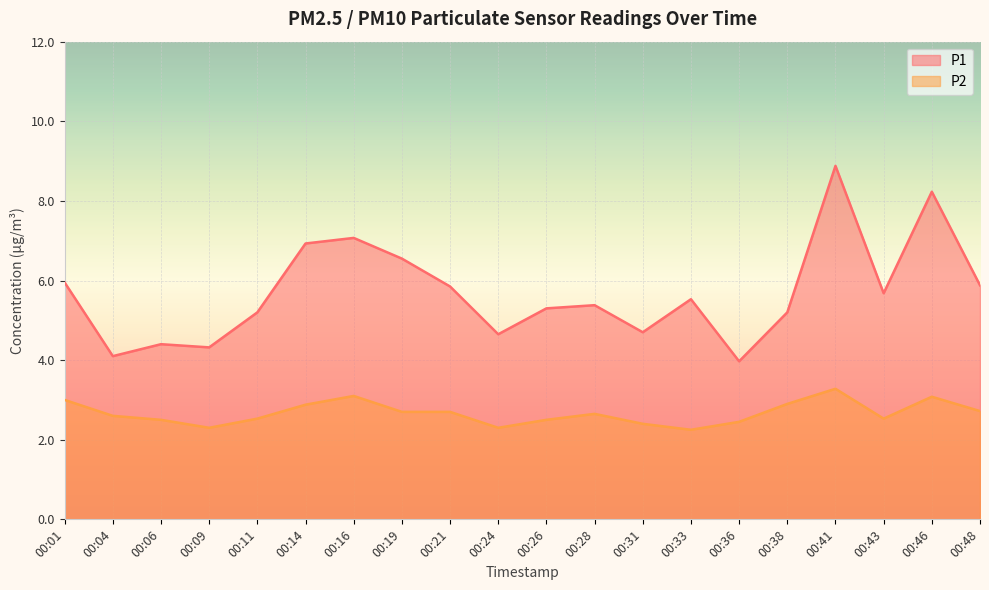

What is the maximum value shown in the chart?

8.9